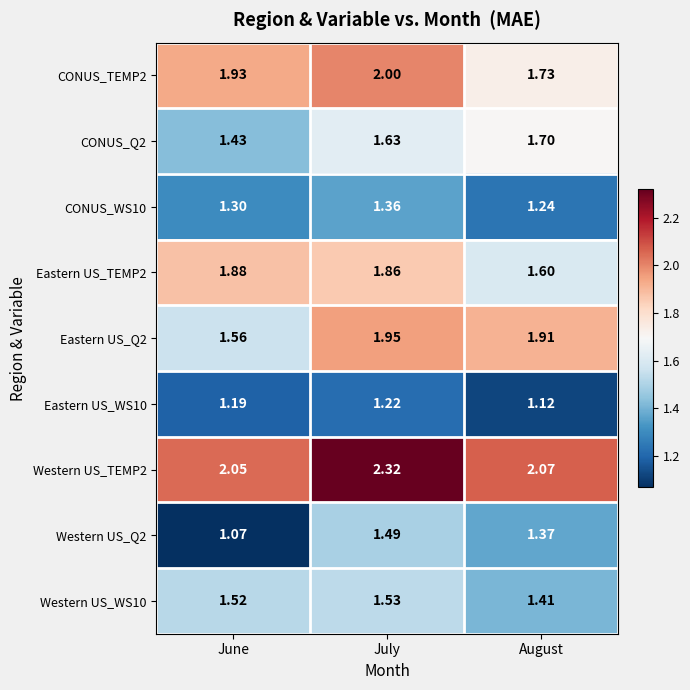

Where is Western US_WS10 nearest to the value 1?

August